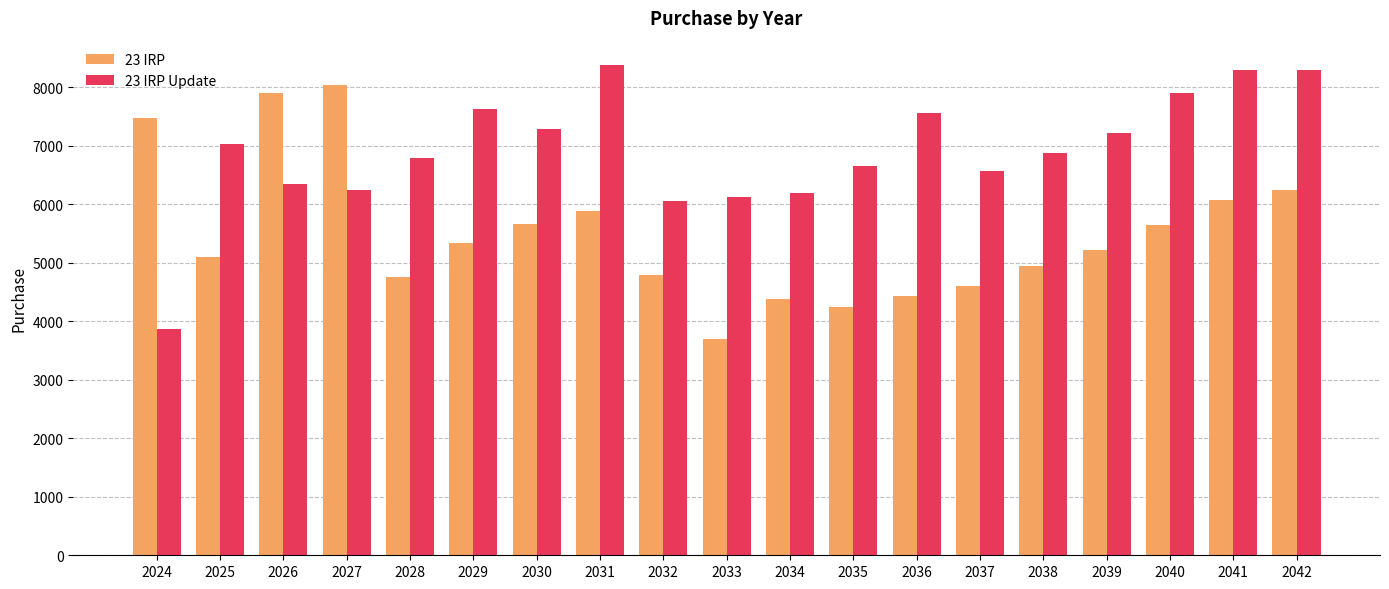

The value of 23 IRP at 2024 is 7477.8. True or false?

True